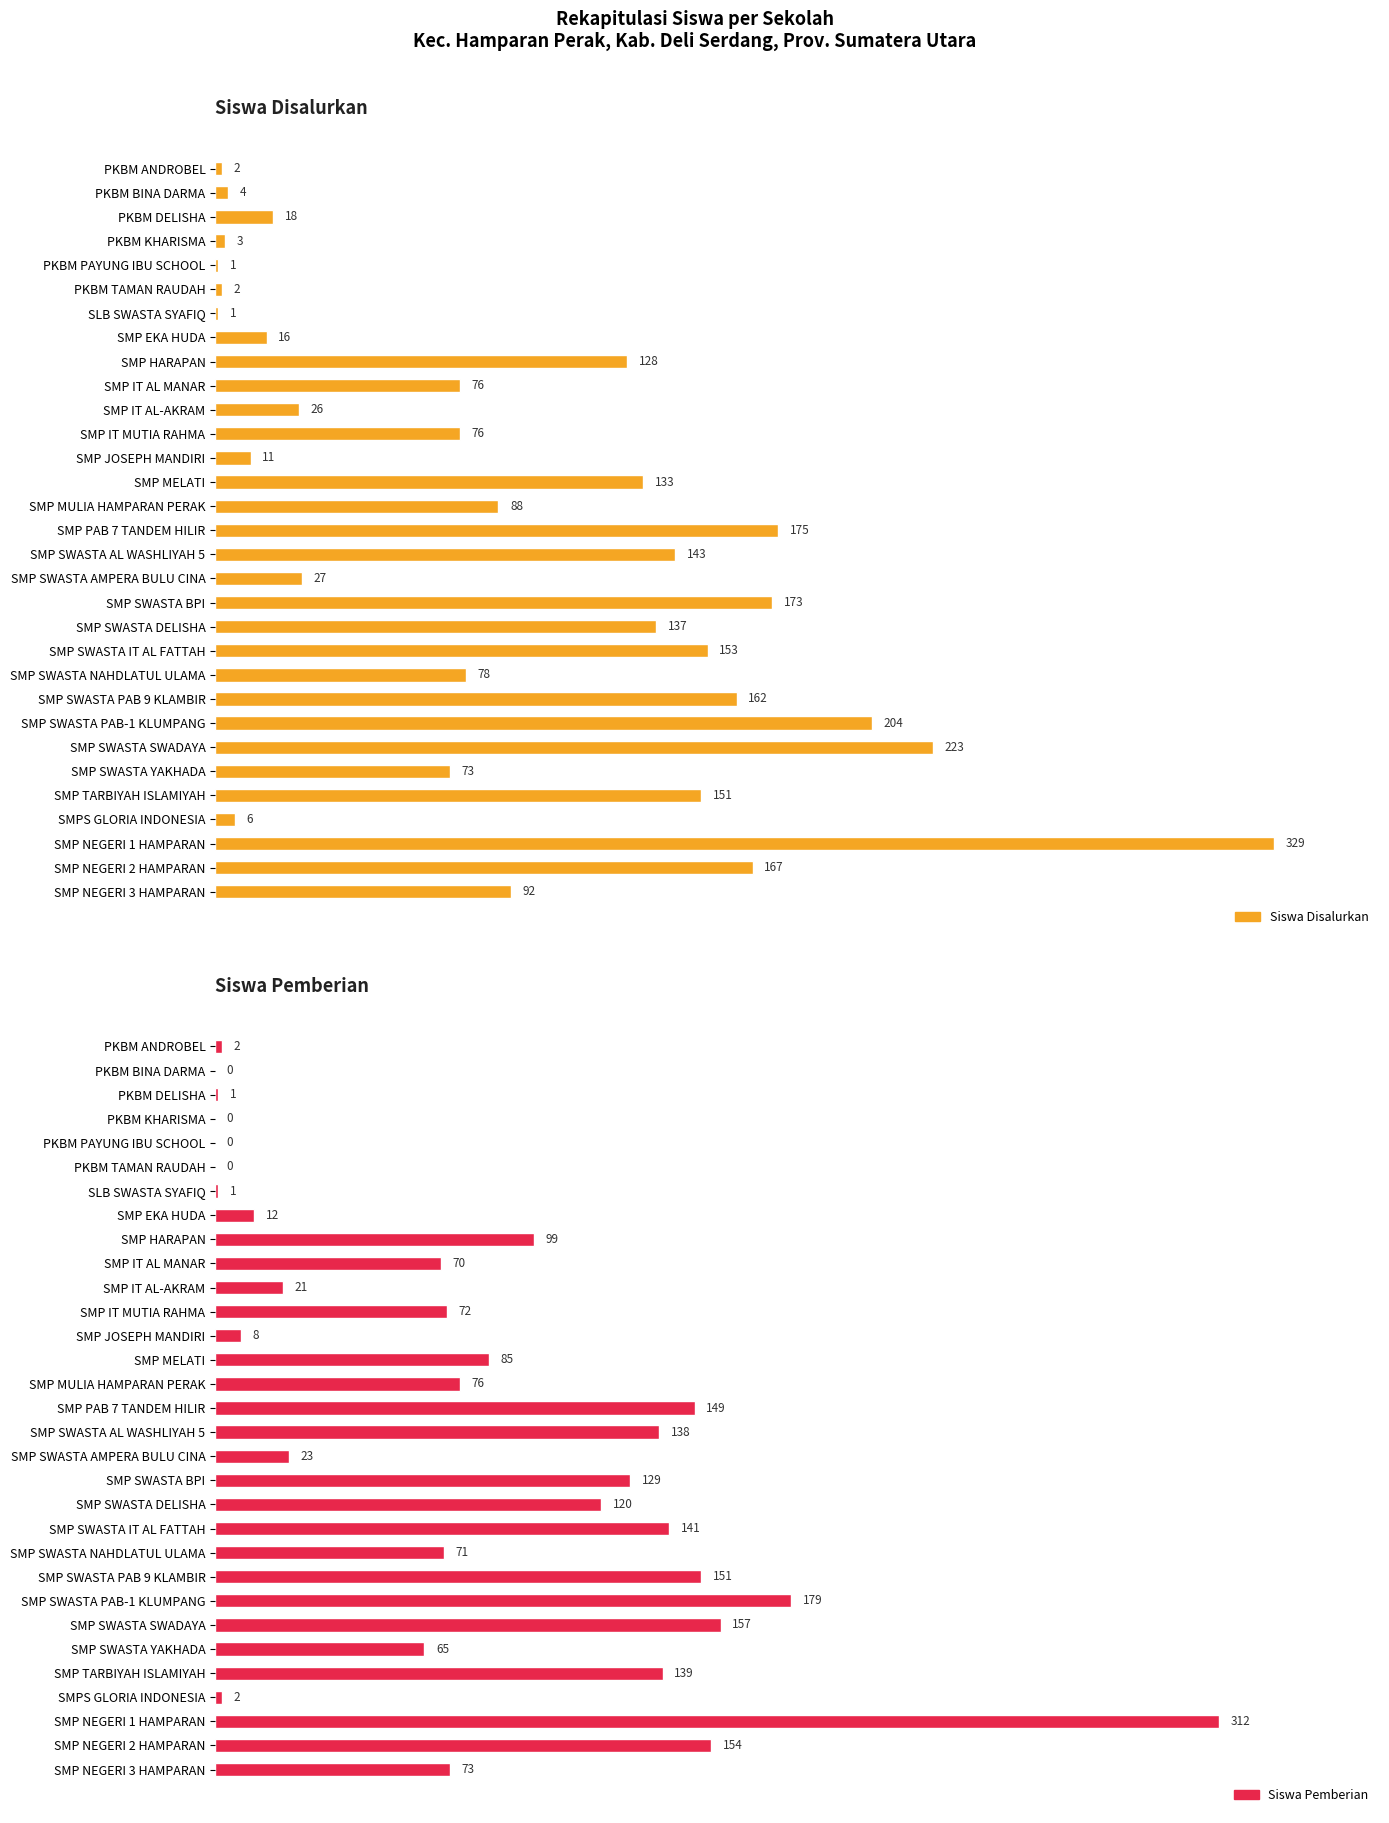

How many values in the Siswa Pemberian series exceed 72?

15